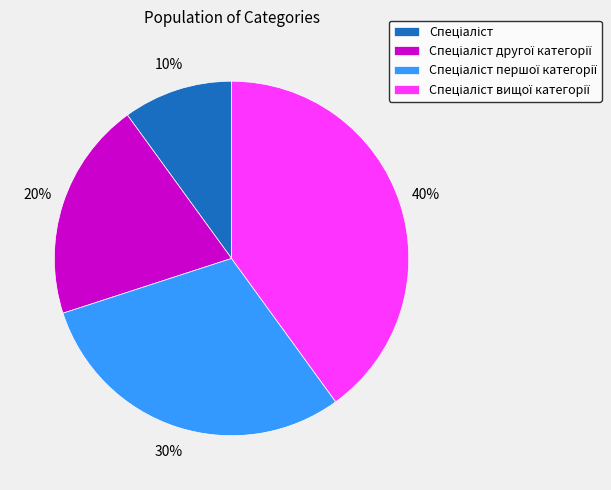

To the nearest percent, what is the average slice percentage?

25%